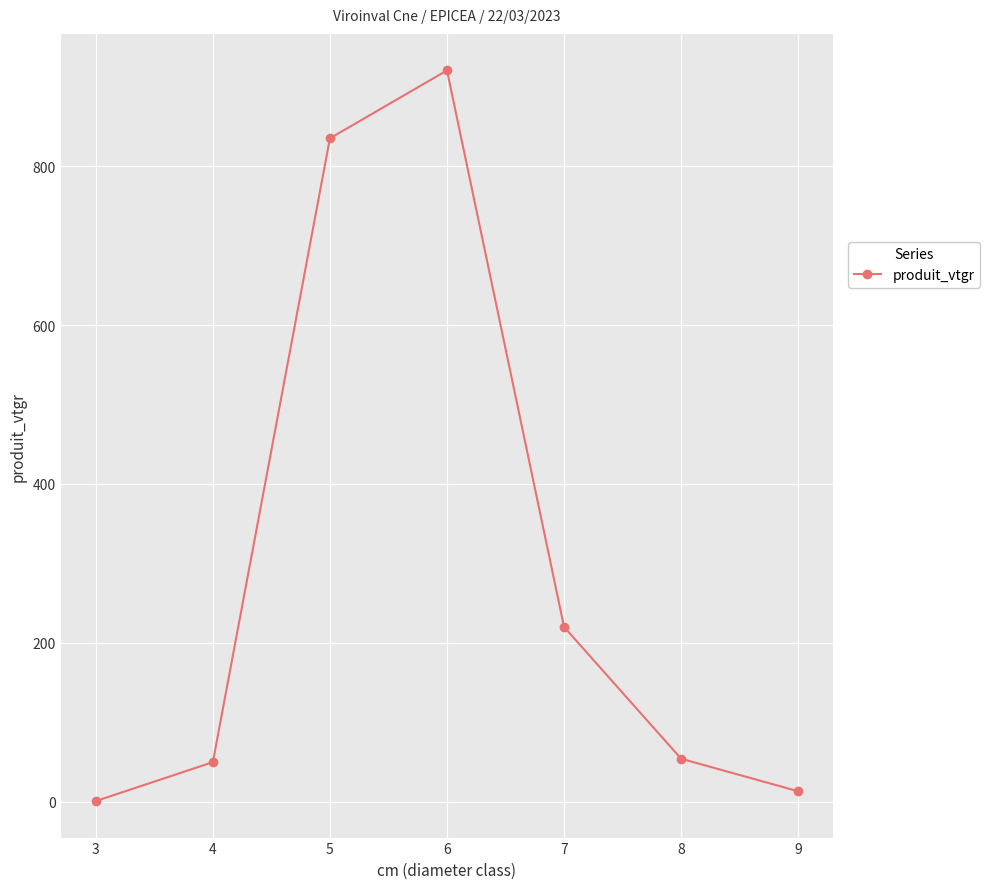

Between 3 and 5, which is larger?

5